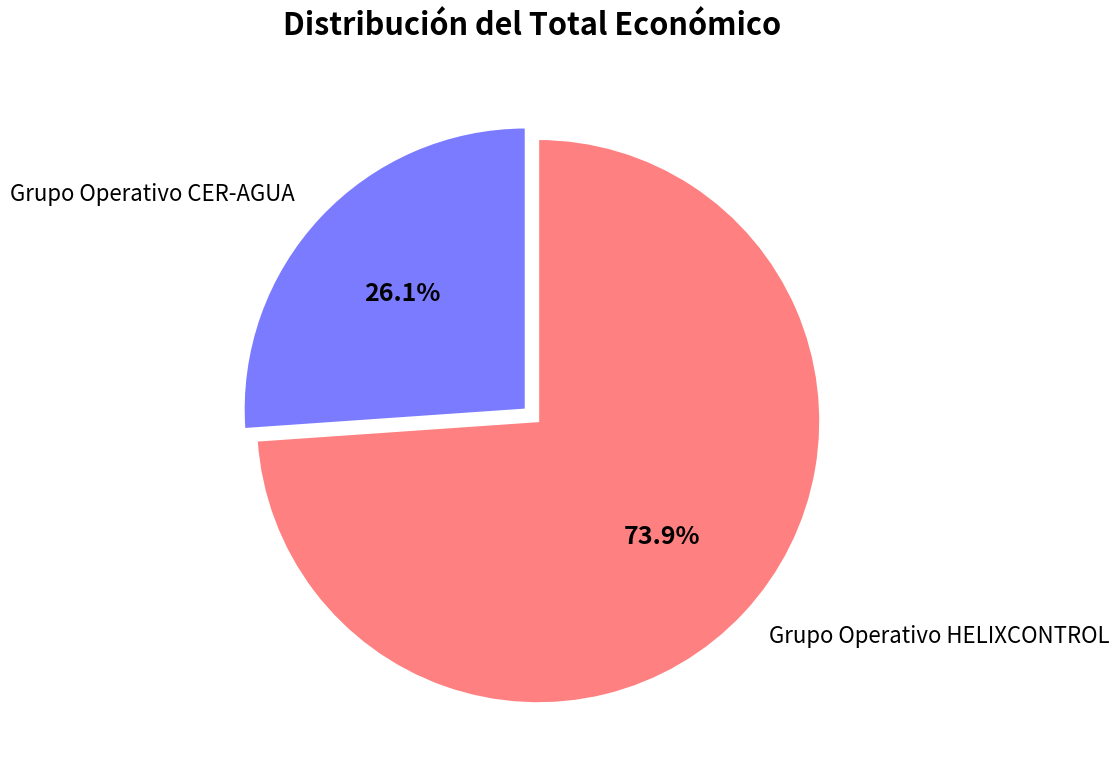

To the nearest percent, what portion does Grupo Operativo CER-AGUA represent?

26%